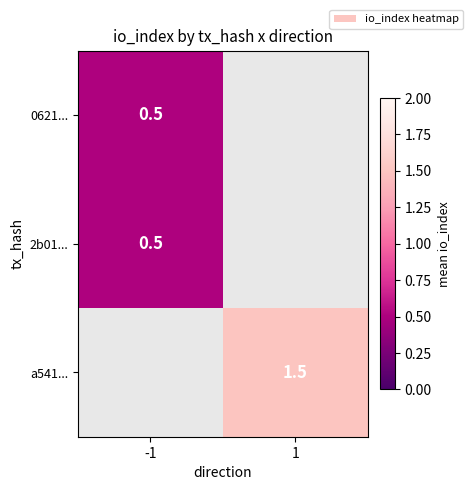

At how many categories does at least one series exceed 0?

2